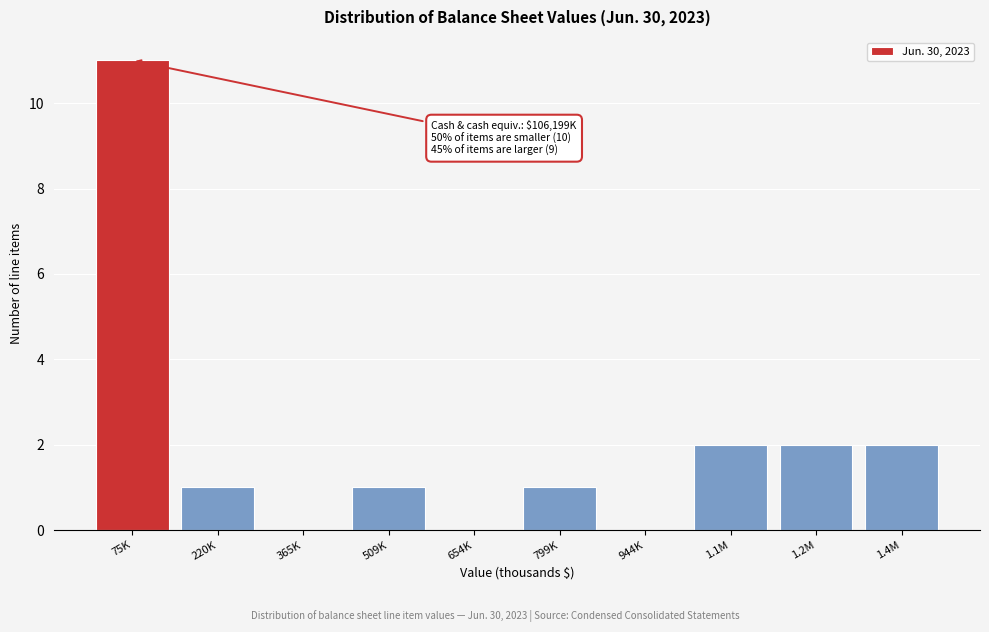

Reading left to right, list all the values displayed in this chart.

75K=11	220K=1	365K=0	509K=1	654K=0	799K=1	944K=0	1.1M=2	1.2M=2	1.4M=2